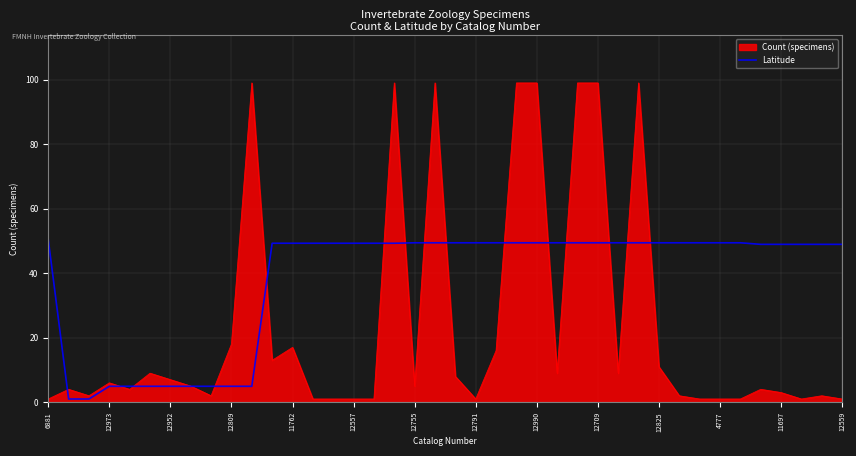

What is the maximum value shown in the chart?

99.0